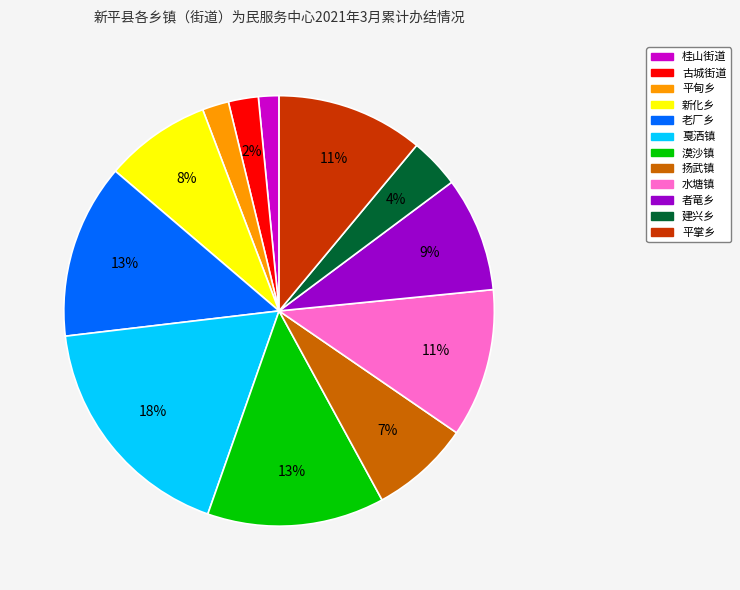

True or false: 水塘镇 accounts for 11% of the total.

True